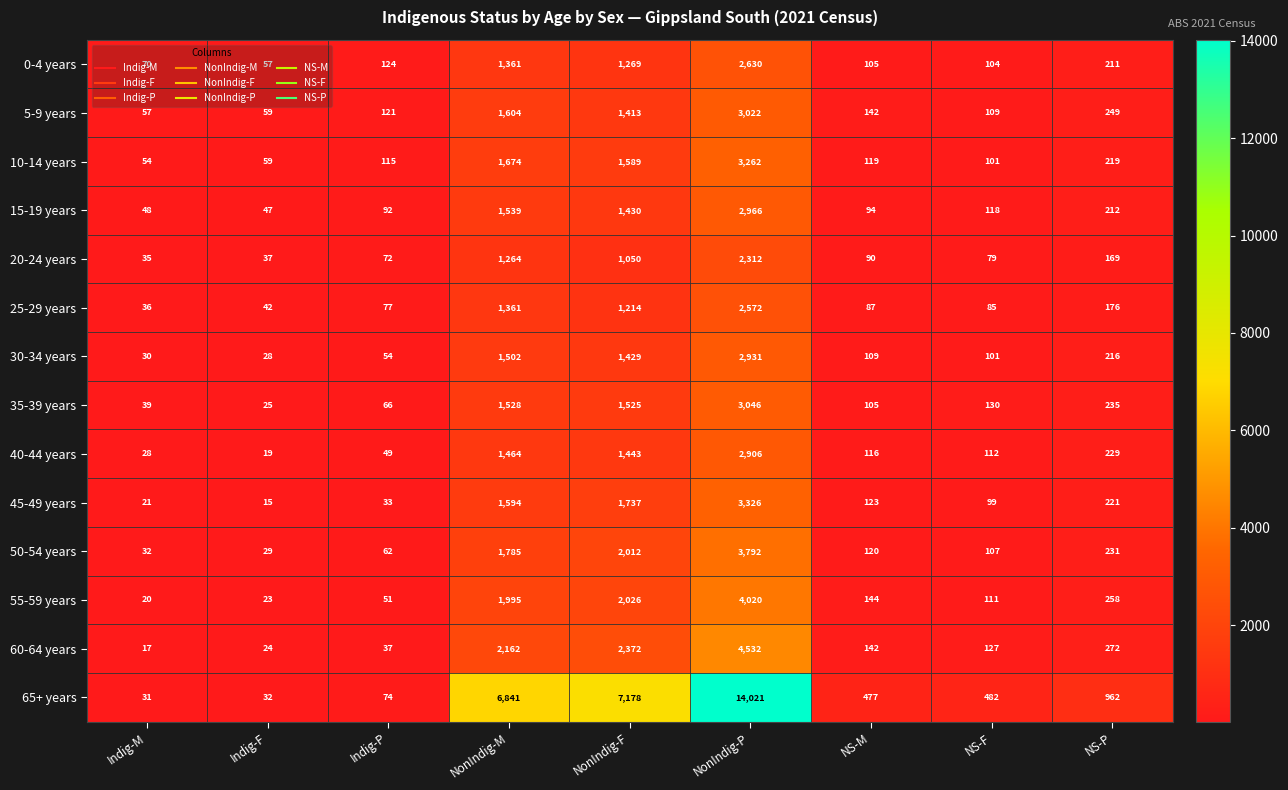

At how many categories does at least one series exceed 5547?

3